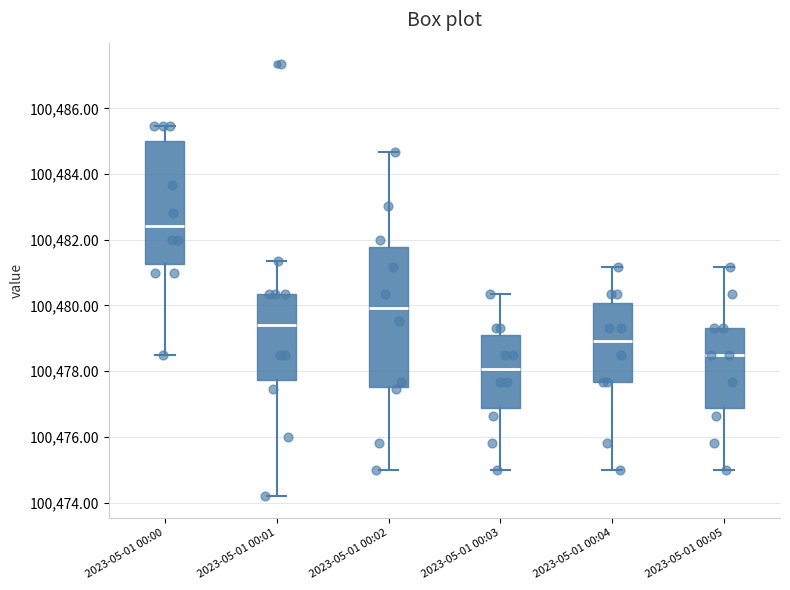

Which box's median line is the lowest?

2023-05-01 00:03